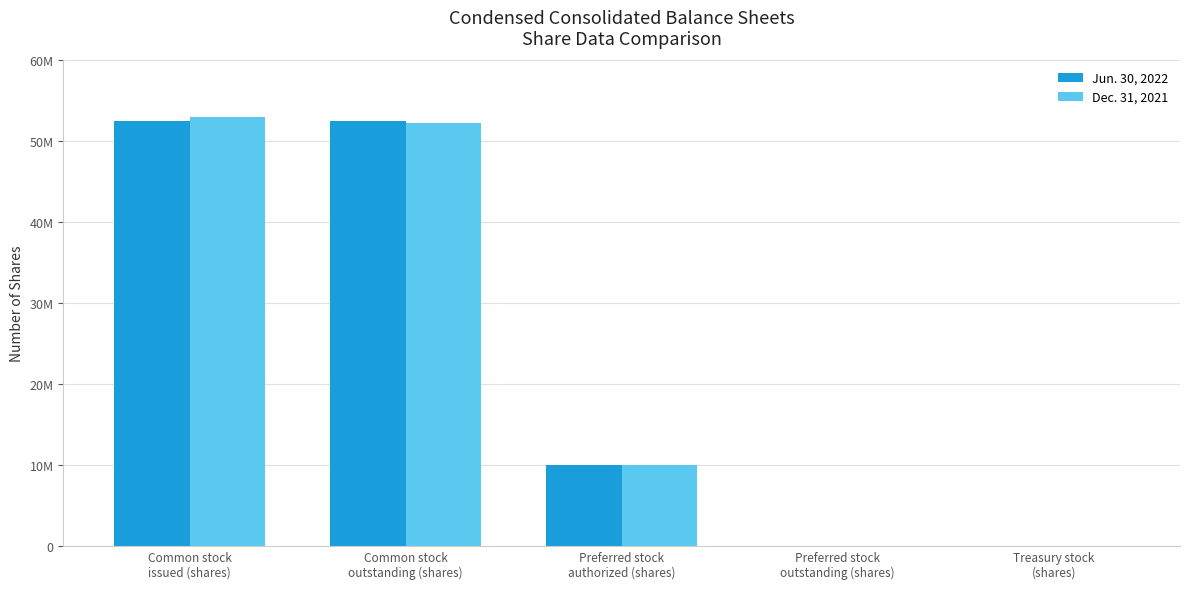

Reading left to right, what are all the values shown in this chart?

Jun. 30, 2022: 52577251	52577251	10000000	0	0
Dec. 31, 2021: 53050055	52254477	10000000	0	0